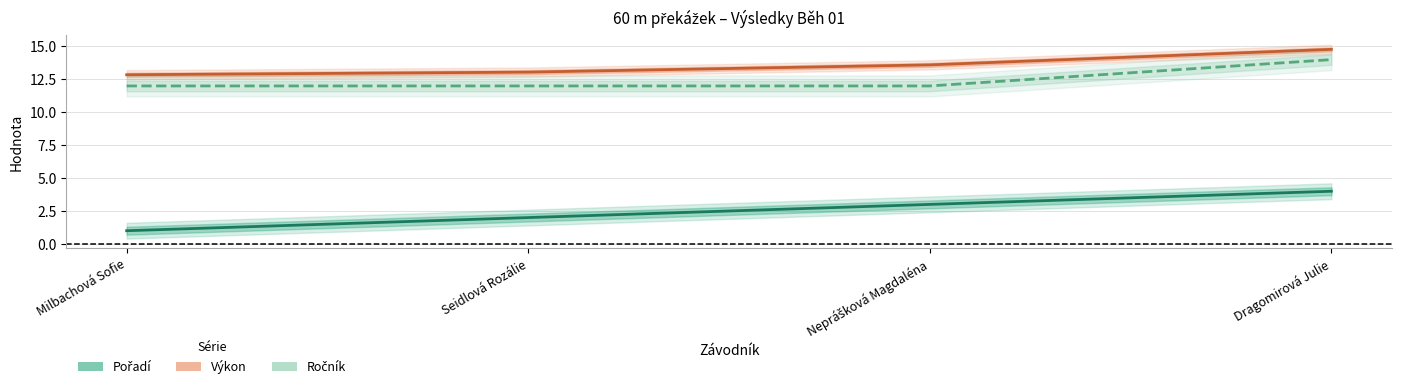

Is it true that Pořadí equals 1.4 at Neprášková Magdaléna?

False